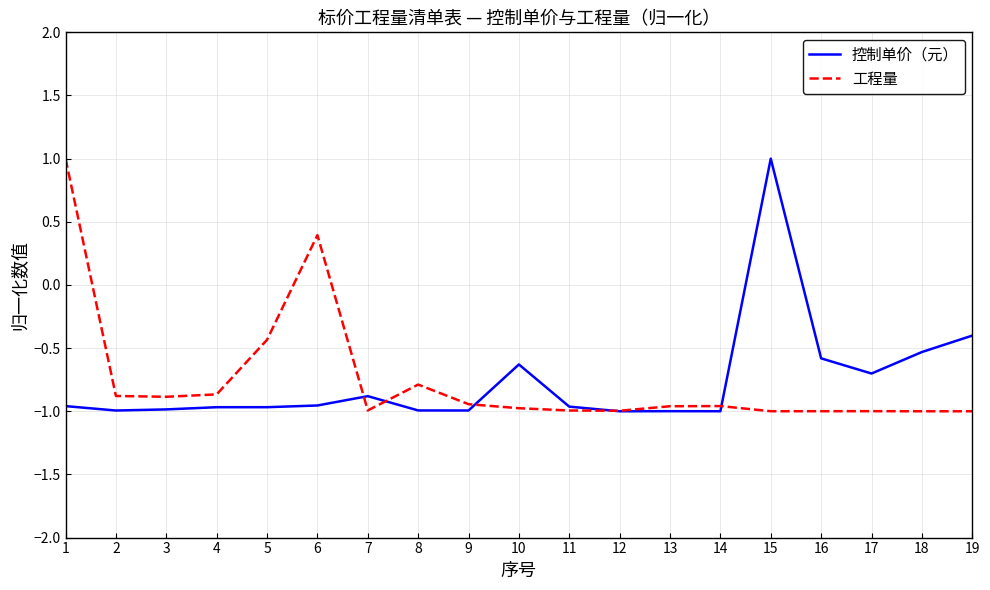

The value of 控制单价（元） at 7 is -0.4. True or false?

False